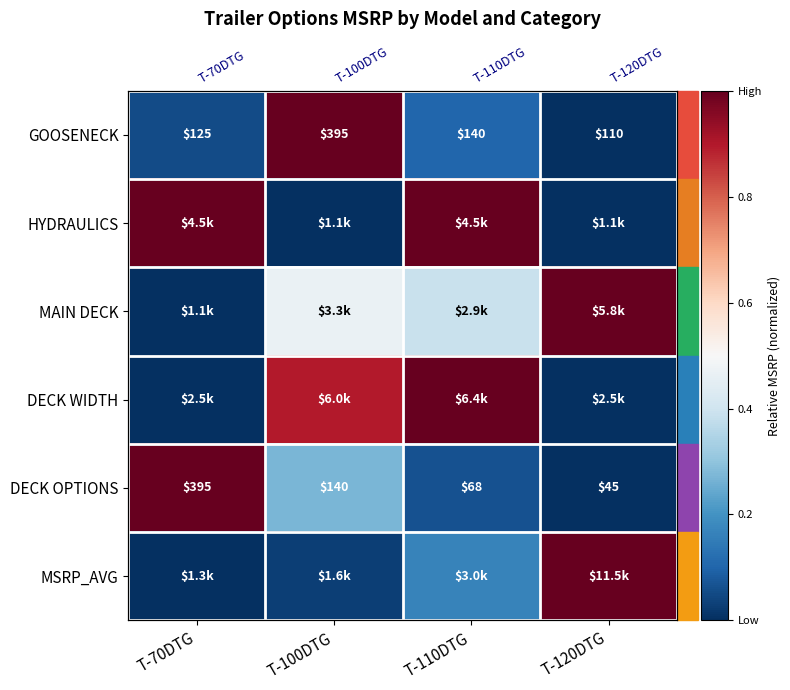

Count the MAIN DECK values in the range 0 to 1.

4